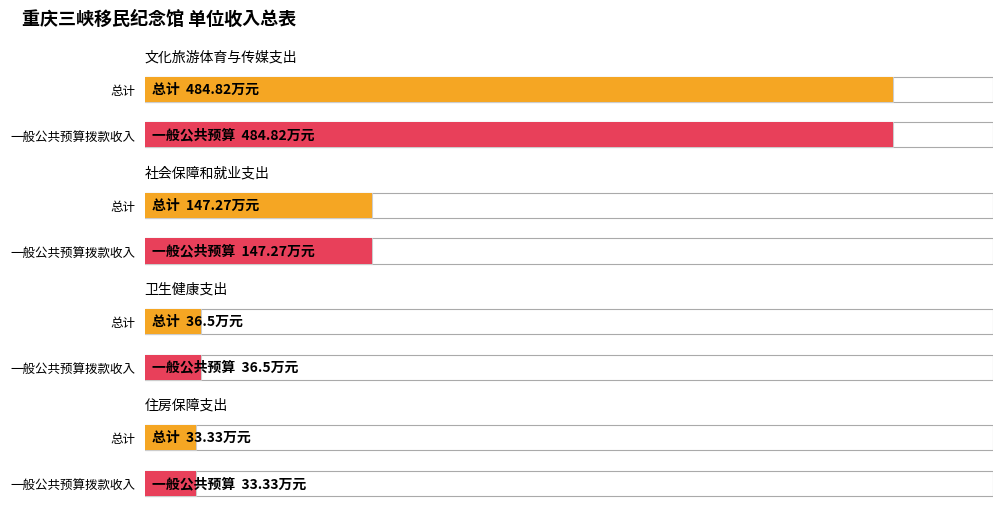

Between 卫生健康支出 and 住房保障支出, which is larger?

卫生健康支出